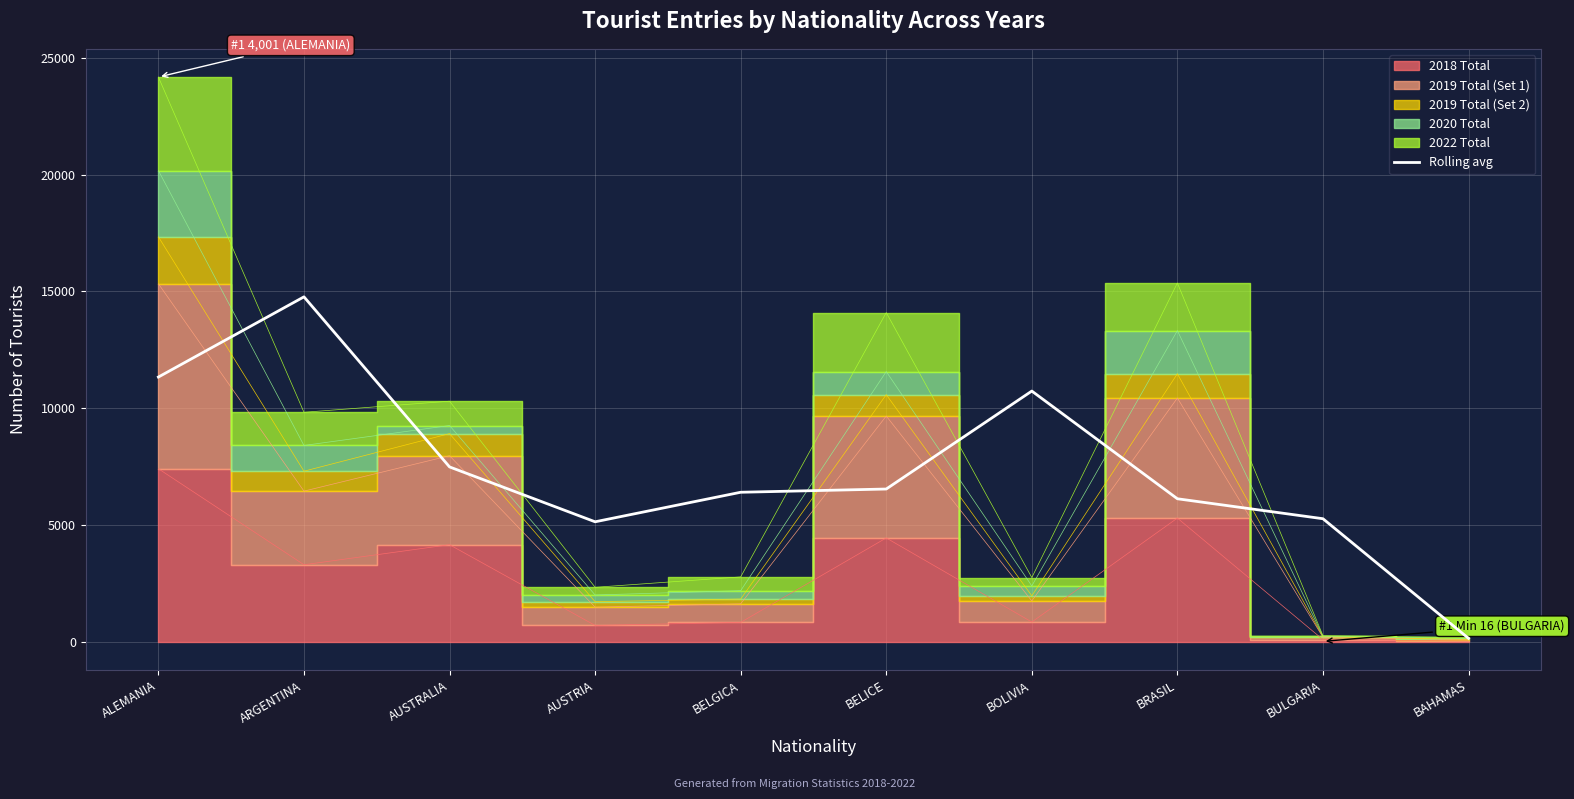

What is the approximate value at BULGARIA?

5267.3